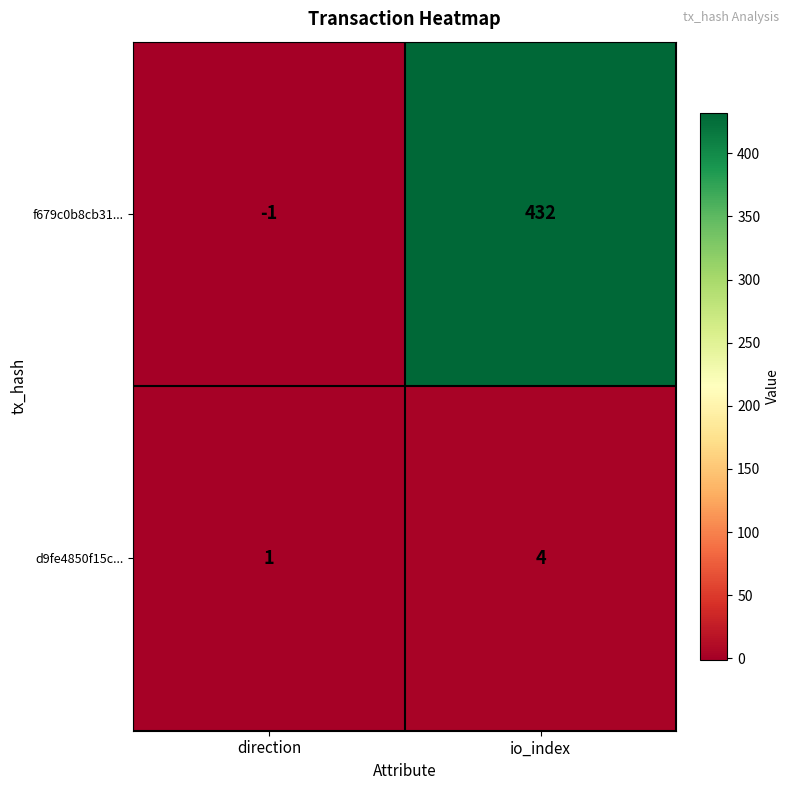

Reading left to right, list all the values displayed in this chart.

f679c0b8cb31...: direction=-1	io_index=432
d9fe4850f15c...: direction=1	io_index=4